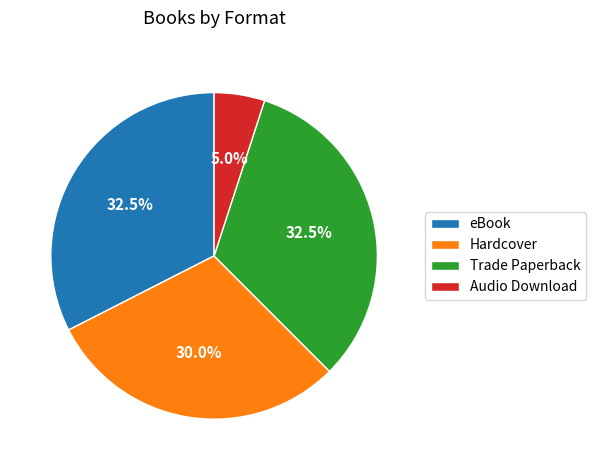

Which slice is the smallest?

Audio Download